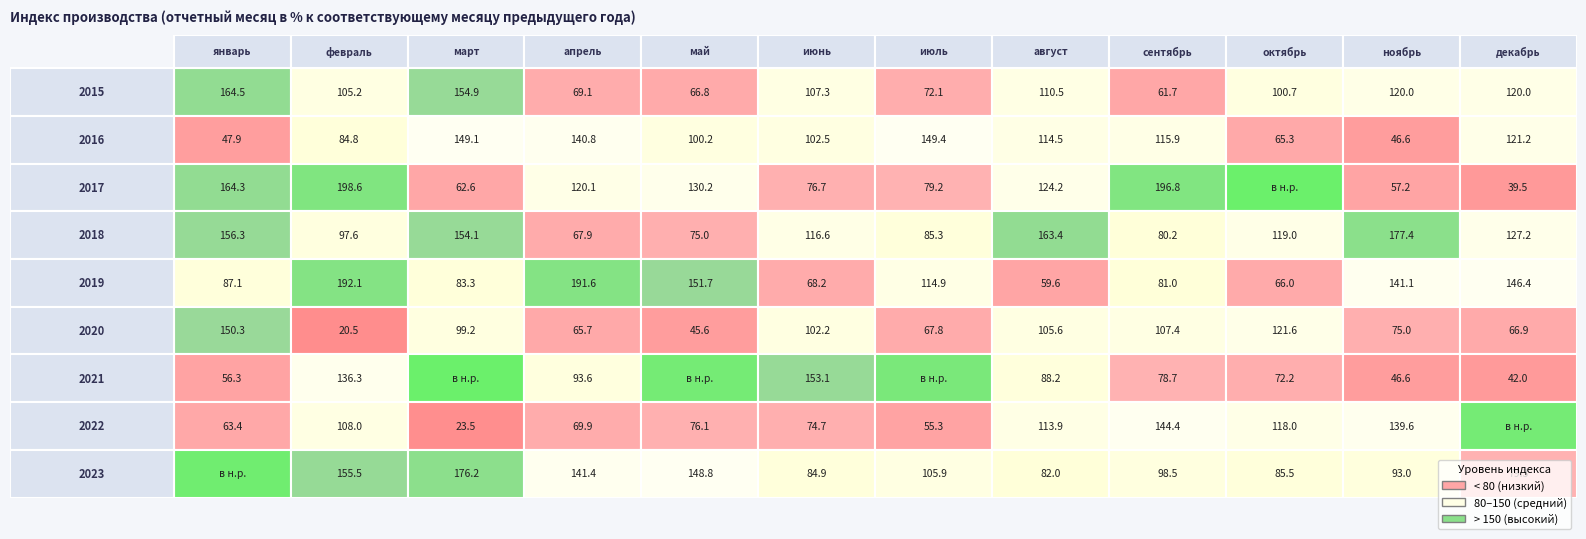

Is the value of 2023 at апрель greater than the value of 2018 at июнь?

Yes